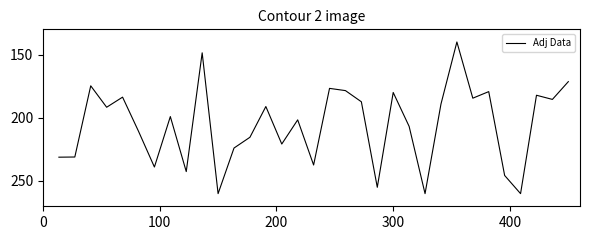

What is the maximum value shown in the chart?

260.0